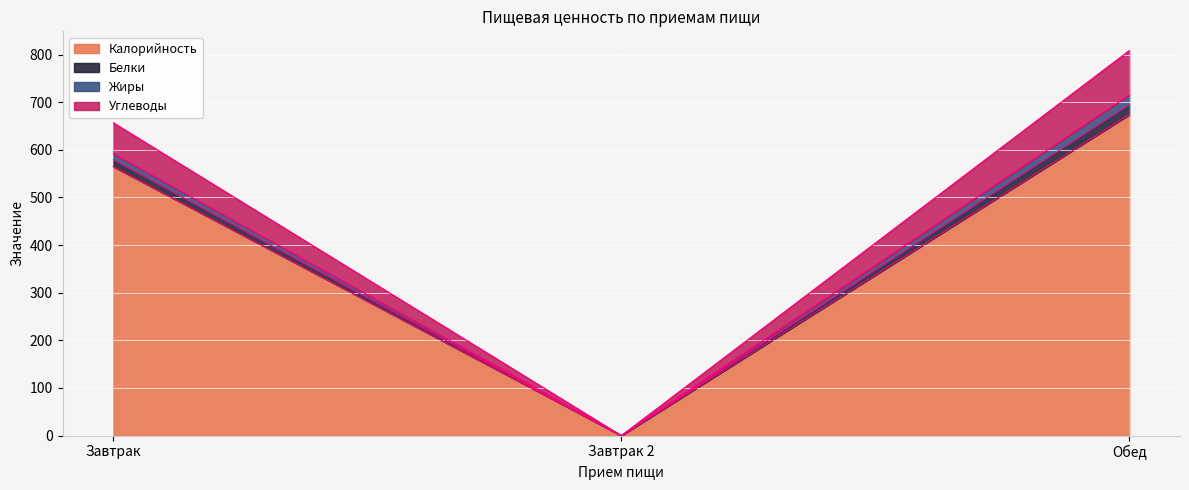

The Белки series shows 441.9 at Завтрак 2. True or false?

False